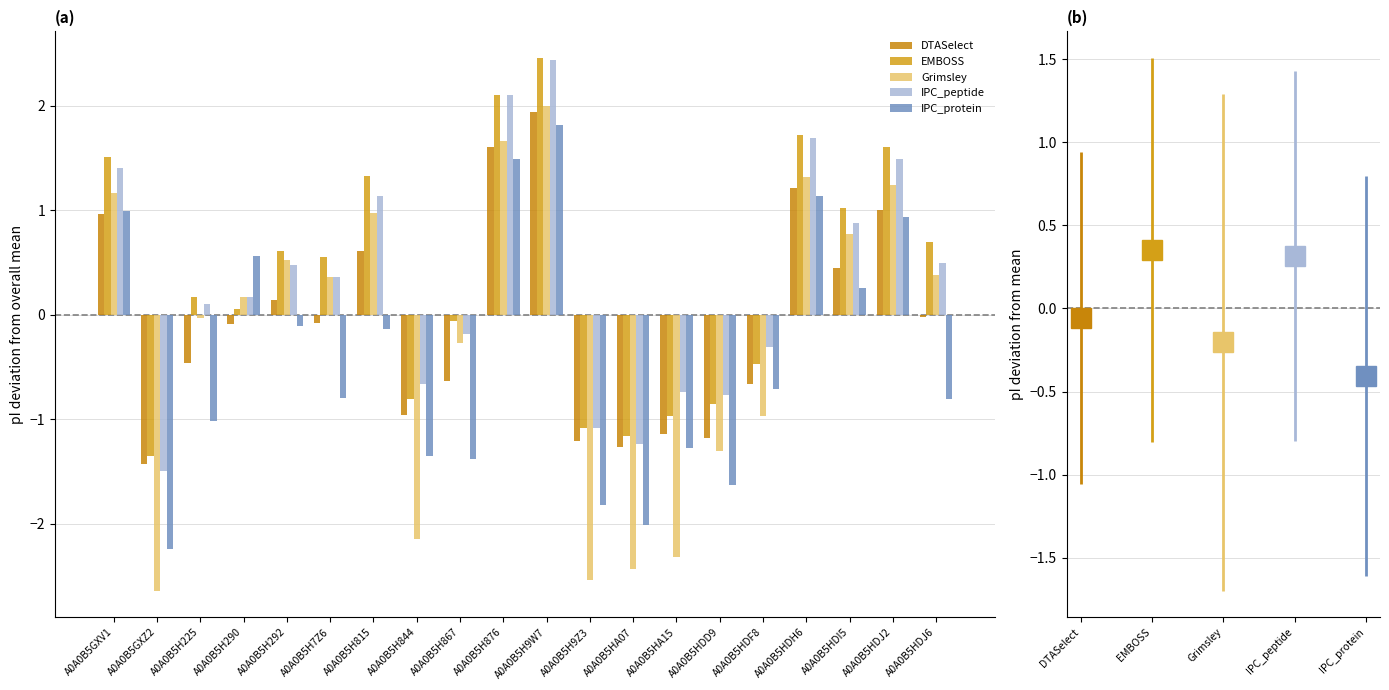

How many bars are there in each group?

5